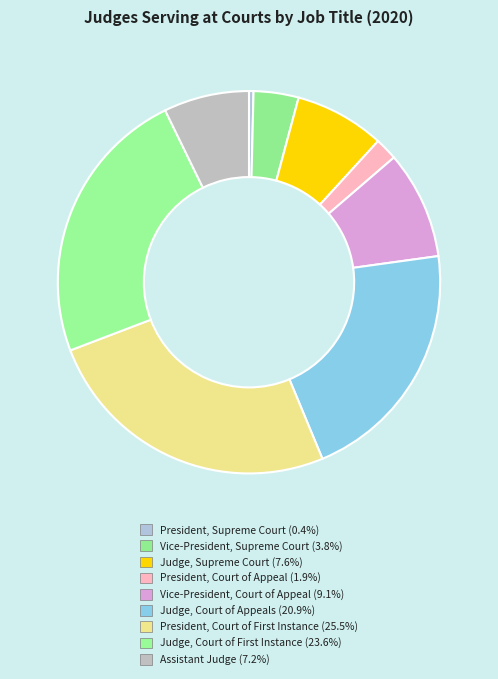

To the nearest percent, what is the difference between the President, Court of Appeal and President, Supreme Court slice percentages?

2%